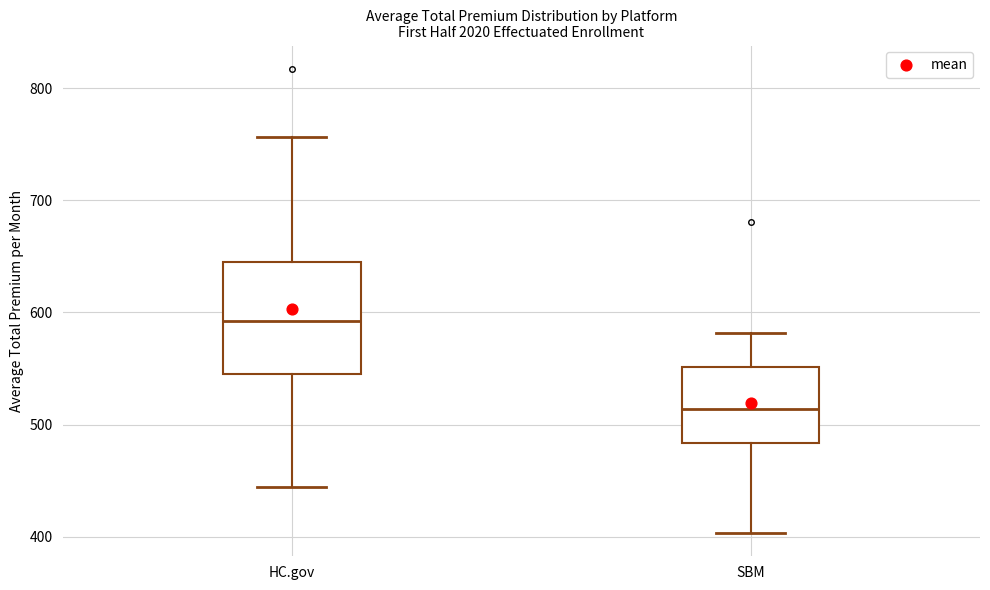

Reading left to right, read every box against the y-axis: the position of its median line, the range the box covers, and the ends of its whiskers. The values are not printed on the chart, so give them approximately, as read against the axis.

HC.gov: median 590, box 550 to 650, whiskers 440 to 760
SBM: median 510, box 480 to 550, whiskers 400 to 580